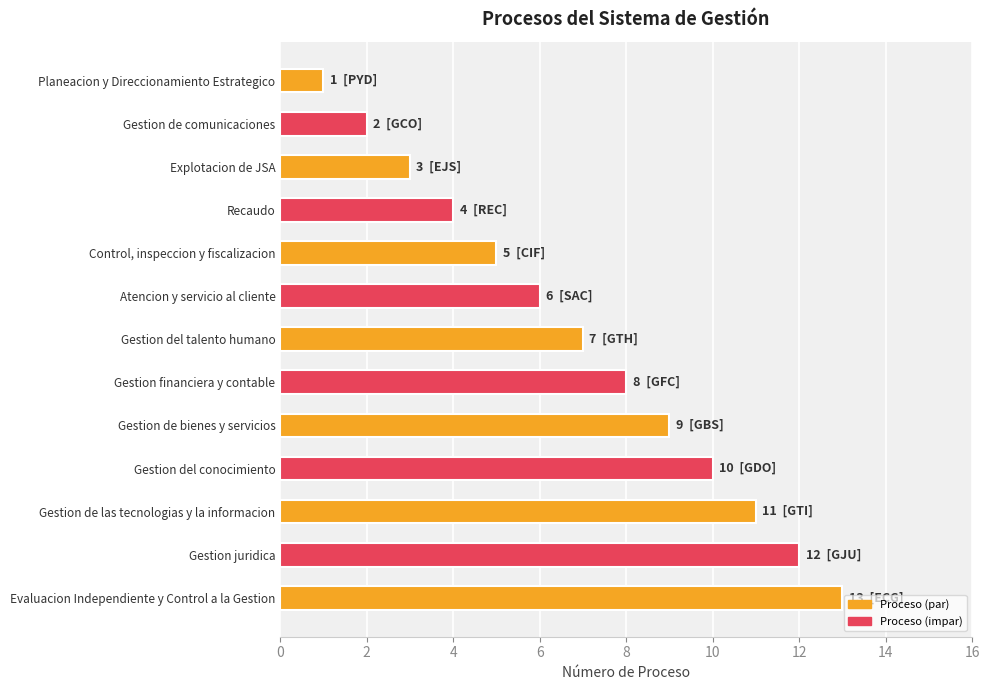

True or false: the data shows 12 at Gestion juridica.

True